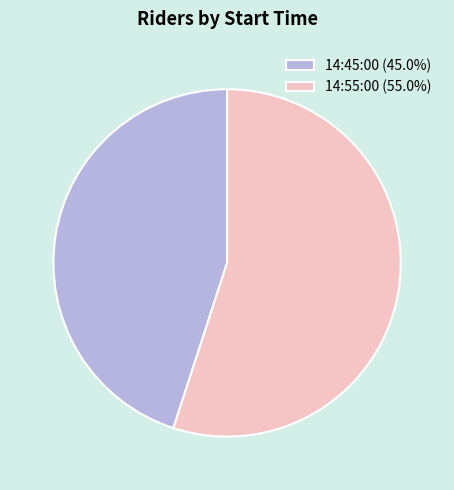

The 14:55:00 slice represents 62% of the pie. True or false?

False